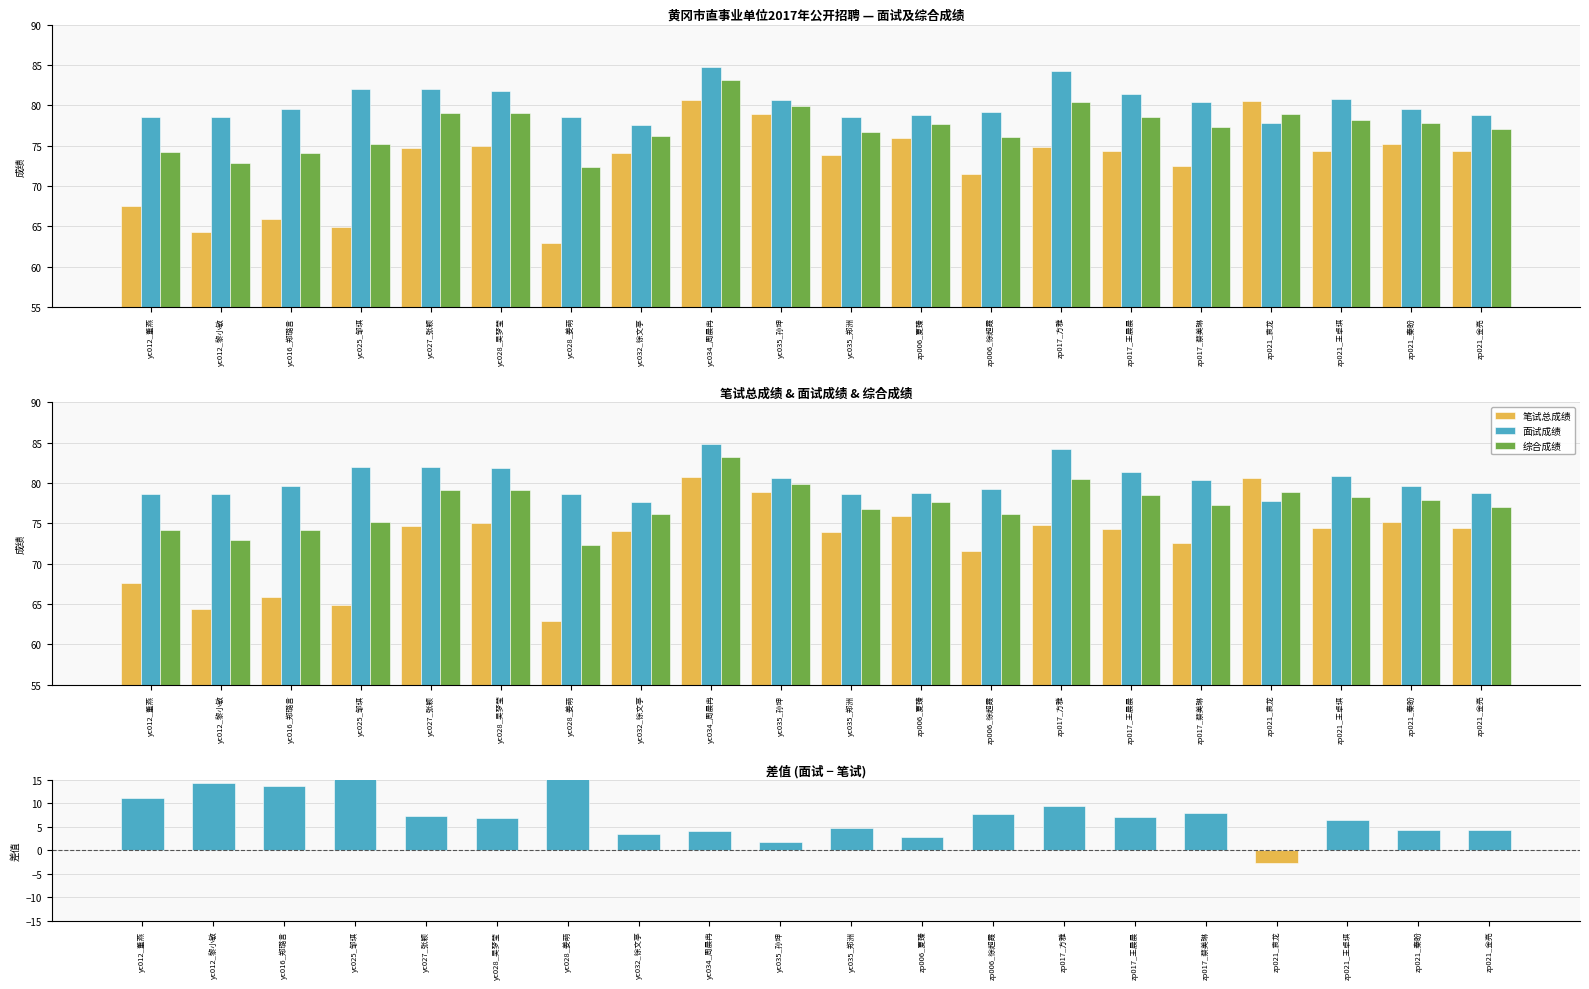

Reading left to right, list all the values displayed in this chart.

笔试总成绩: yc012_董燕=67.5	yc012_黎小敏=64.3	yc016_郑璐言=65.9	yc025_邹琪=64.9	yc027_张颖=74.7	yc028_吴梦莹=75.0	yc028_姜萌=62.9	yc032_徐文亭=74.0	yc034_周晨冉=80.7	yc035_孙坤=78.9	yc035_郑洲=73.9	zp006_夏臻=76.0	zp006_徐超霞=71.5	zp017_方雅=74.8	zp017_王晨晨=74.3	zp017_蔡美琳=72.5	zp021_袁龙=80.5	zp021_王卓琪=74.4	zp021_秦盼=75.2	zp021_金亮=74.4
面试成绩: yc012_董燕=78.6	yc012_黎小敏=78.6	yc016_郑璐言=79.6	yc025_邹琪=82.0	yc027_张颖=82.0	yc028_吴梦莹=81.8	yc028_姜萌=78.6	yc032_徐文亭=77.6	yc034_周晨冉=84.8	yc035_孙坤=80.6	yc035_郑洲=78.6	zp006_夏臻=78.8	zp006_徐超霞=79.2	zp017_方雅=84.2	zp017_王晨晨=81.4	zp017_蔡美琳=80.4	zp021_袁龙=77.8	zp021_王卓琪=80.8	zp021_秦盼=79.6	zp021_金亮=78.8
综合成绩: yc012_董燕=74.2	yc012_黎小敏=72.9	yc016_郑璐言=74.1	yc025_邹琪=75.2	yc027_张颖=79.1	yc028_吴梦莹=79.1	yc028_姜萌=72.3	yc032_徐文亭=76.2	yc034_周晨冉=83.2	yc035_孙坤=79.9	yc035_郑洲=76.7	zp006_夏臻=77.7	zp006_徐超霞=76.1	zp017_方雅=80.4	zp017_王晨晨=78.6	zp017_蔡美琳=77.3	zp021_袁龙=78.9	zp021_王卓琪=78.2	zp021_秦盼=77.8	zp021_金亮=77.0